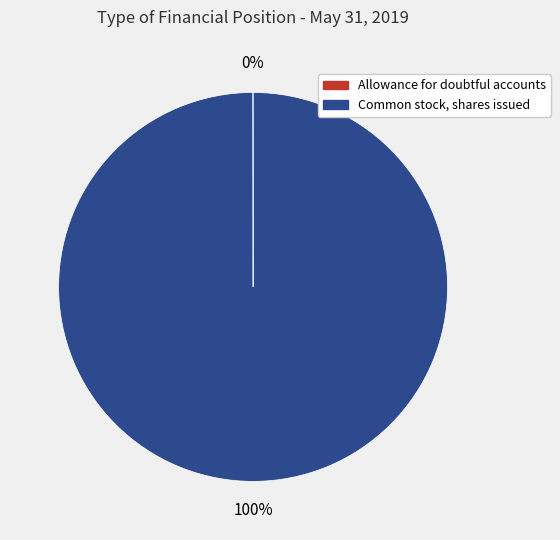

Does Common stock, shares issued represent more than half of the total?

Yes